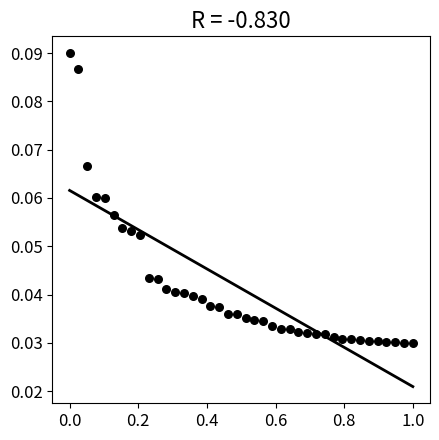

What is the range of X values (max minus min)?

1.0